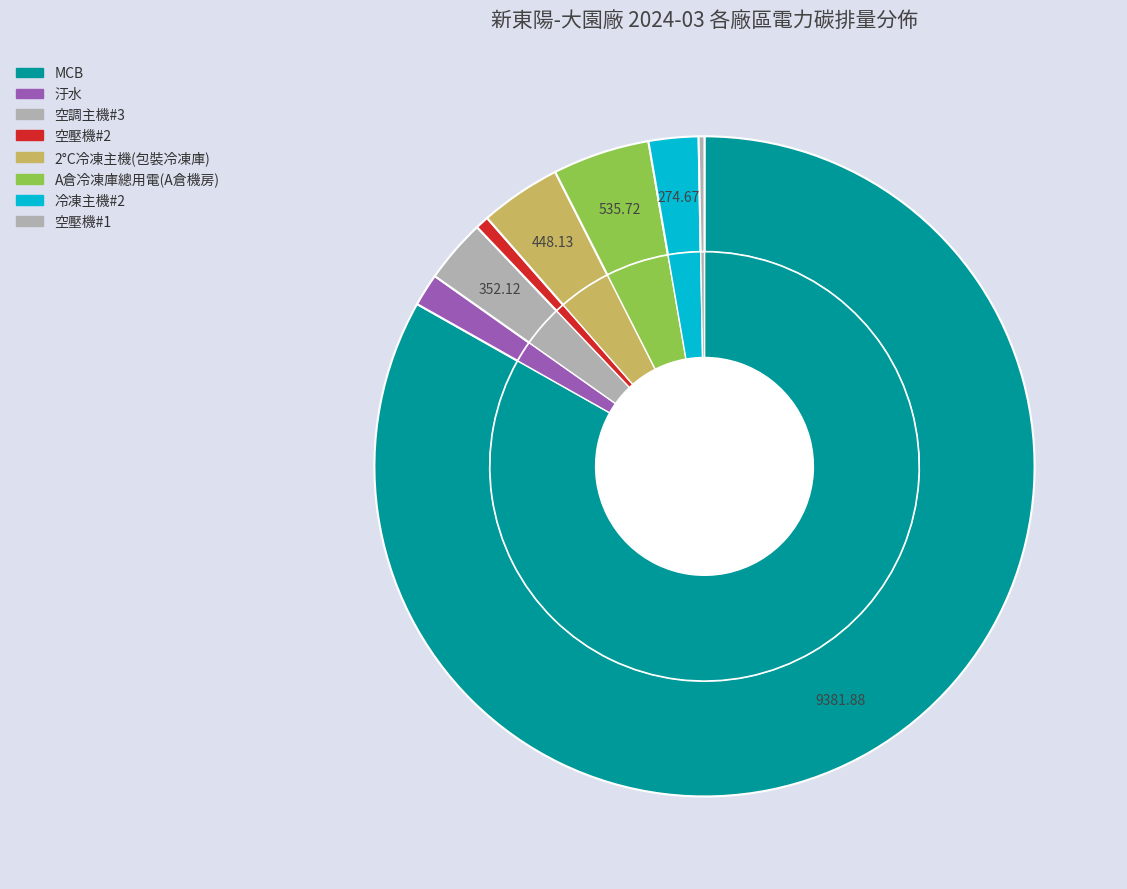

Does MCB account for over 50% of the chart?

Yes